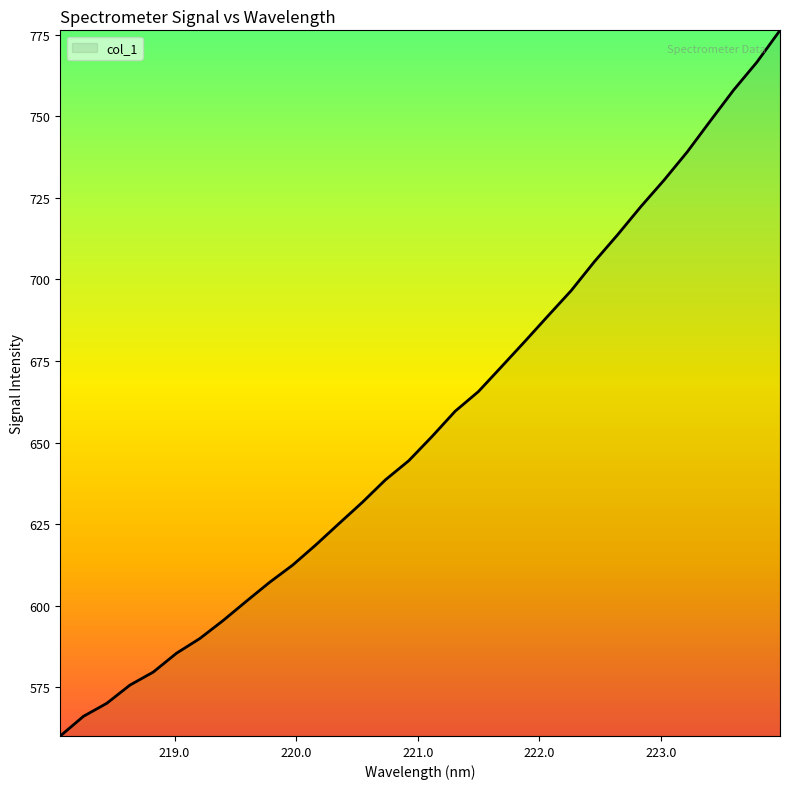

What is the average value?

655.6